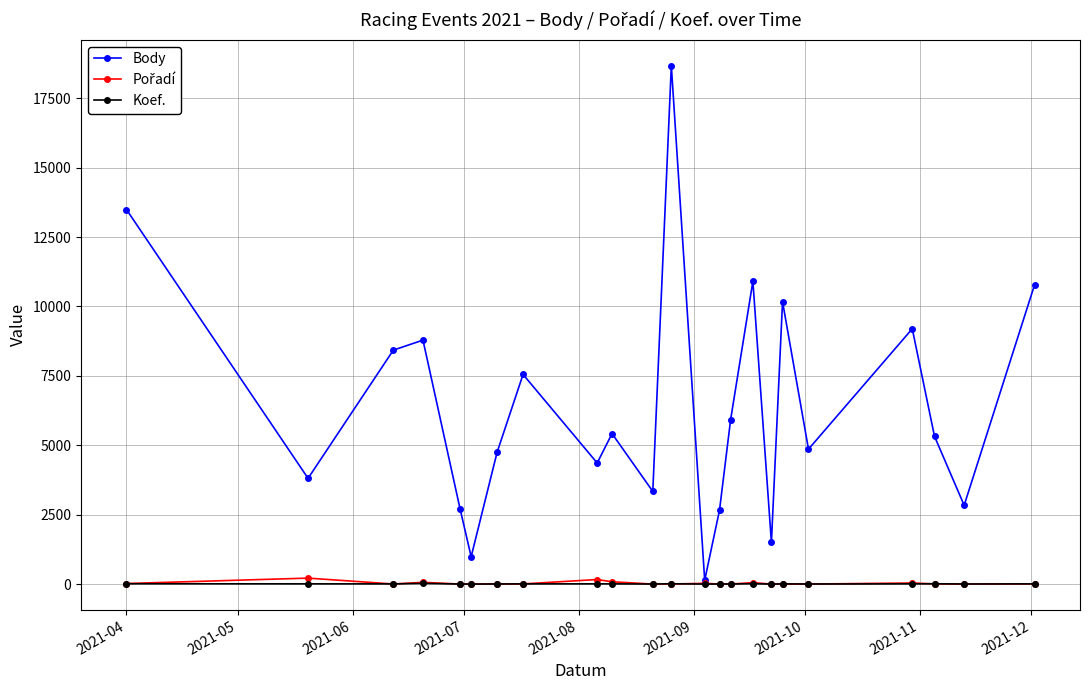

Which series has the largest range (max minus min)?

Body